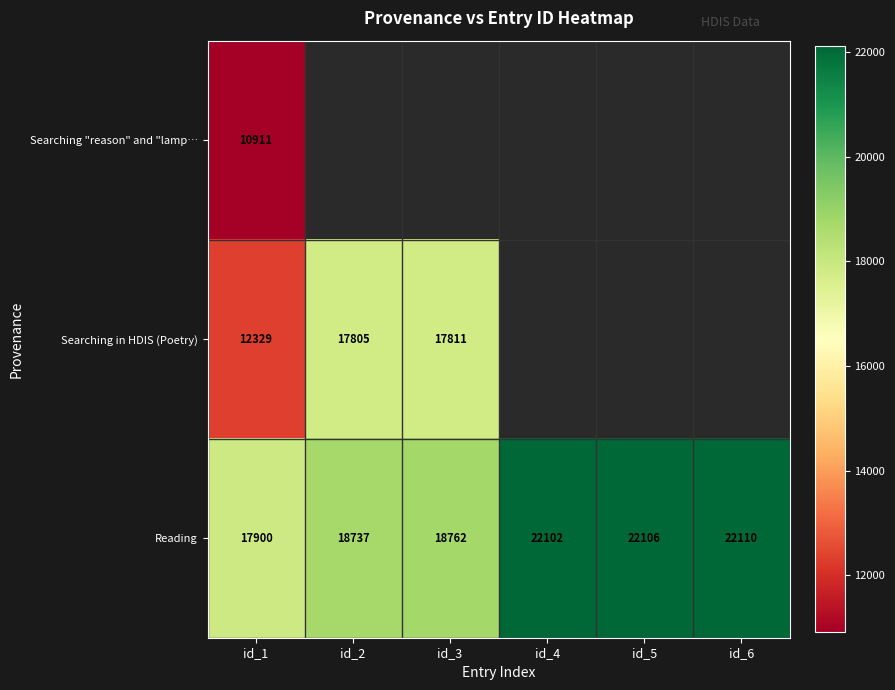

The Searching in HDIS (Poetry) series shows 17805 at id_2. True or false?

True